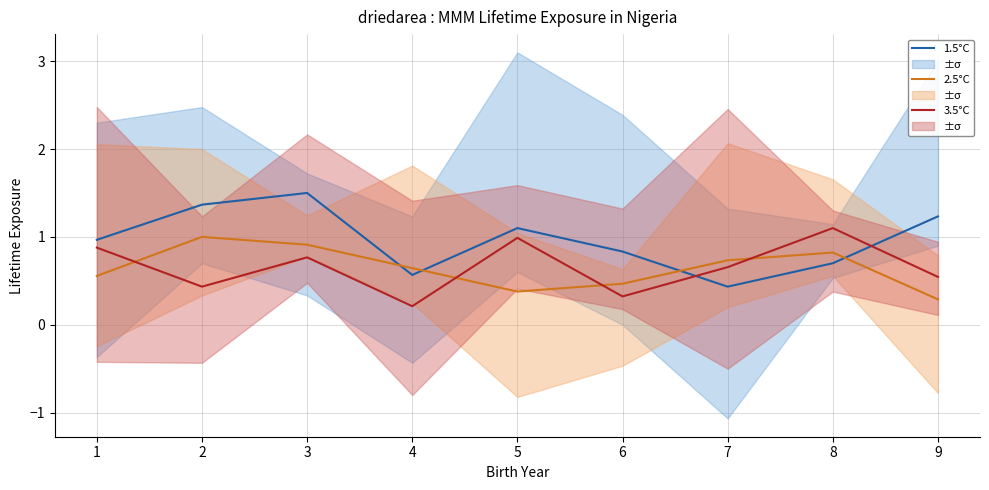

At how many categories does at least one series exceed 0?

9